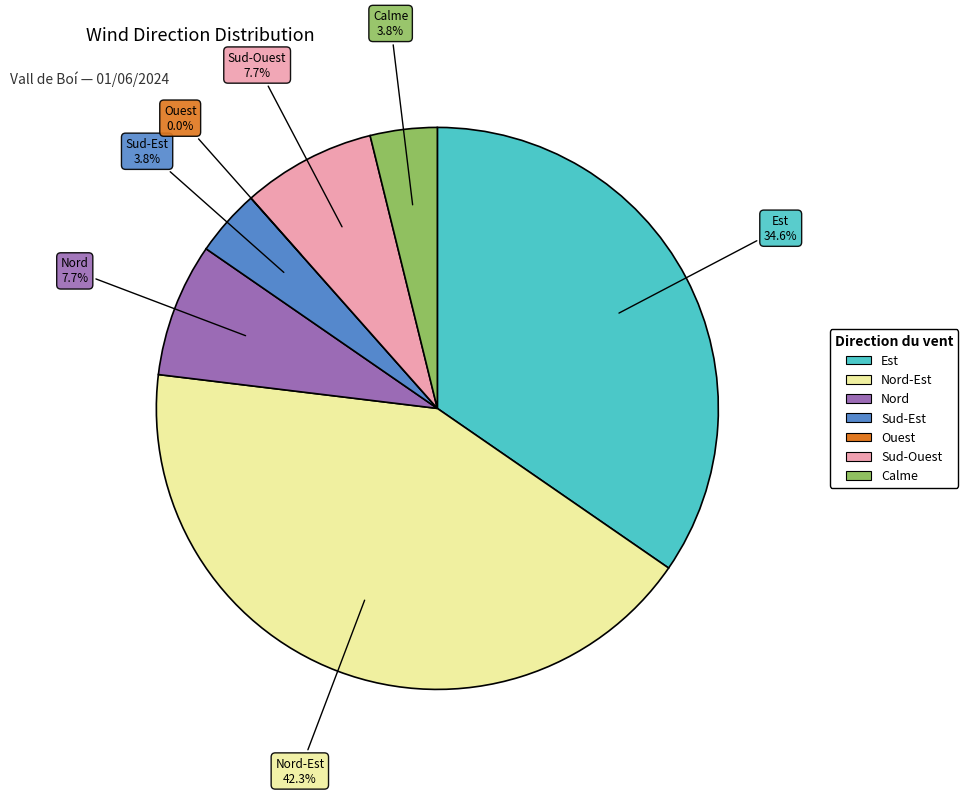

How many segments does this pie chart have?

7